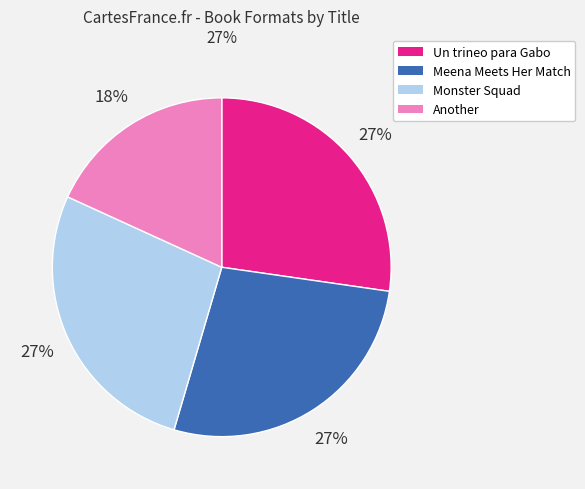

To the nearest percent, what is the average slice percentage?

25%